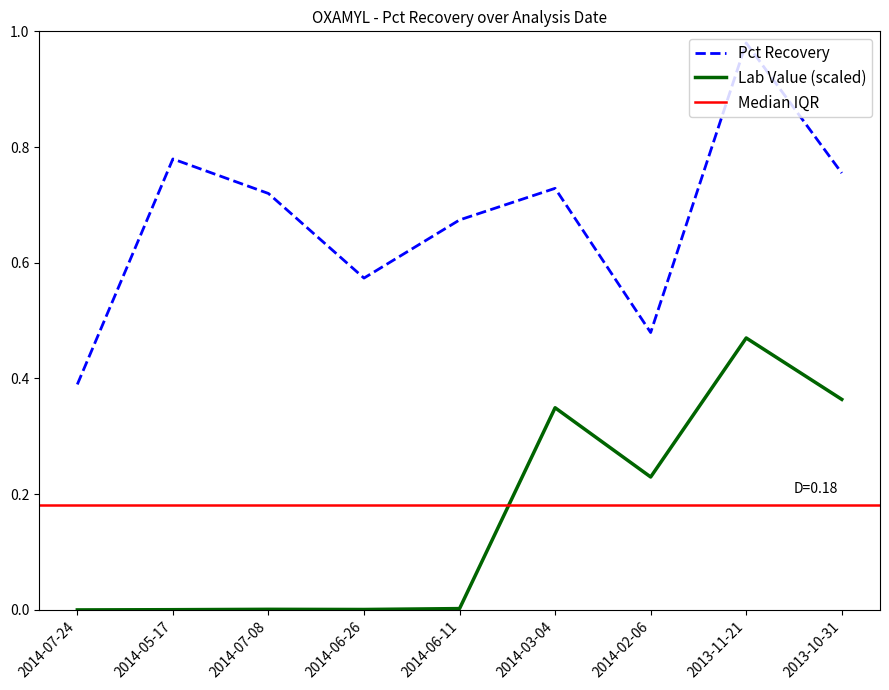

Is the value of Pct Recovery at 2014-05-17 greater than the value of Lab Value (normalized) at 2014-03-04?

Yes